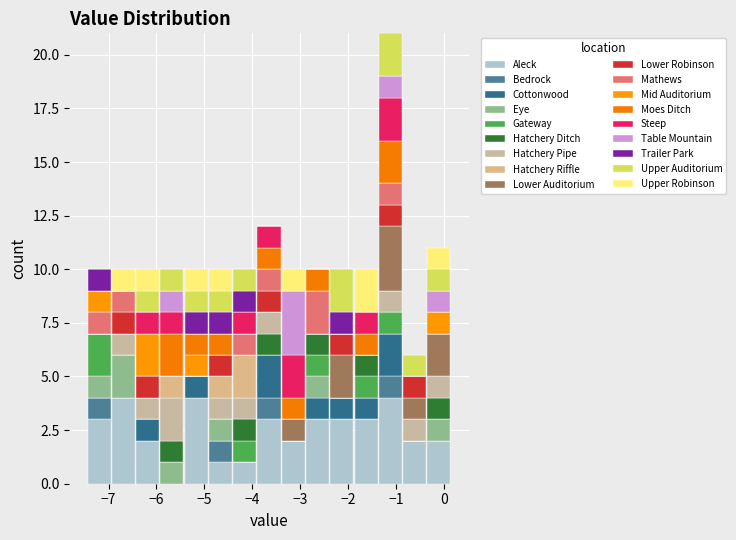

Reading left to right, transcribe this chart: for each stacked bar, give the range it covers on the x-axis and its total height. Neither the bar edges nor the heights are printed on the chart, so give them approximately, as read against the axes.

-7.4 to -6.9: 10
-6.9 to -6.4: 10
-6.4 to -5.9: 10
-5.9 to -5.4: 10
-5.4 to -4.9: 10
-4.9 to -4.4: 10
-4.4 to -3.9: 10
-3.9 to -3.4: 12
-3.4 to -2.9: 10
-2.9 to -2.4: 10
-2.4 to -1.9: 10
-1.9 to -1.4: 10
-1.4 to -0.9: 21
-0.9 to -0.4: 6
-0.4 to 0.2: 11